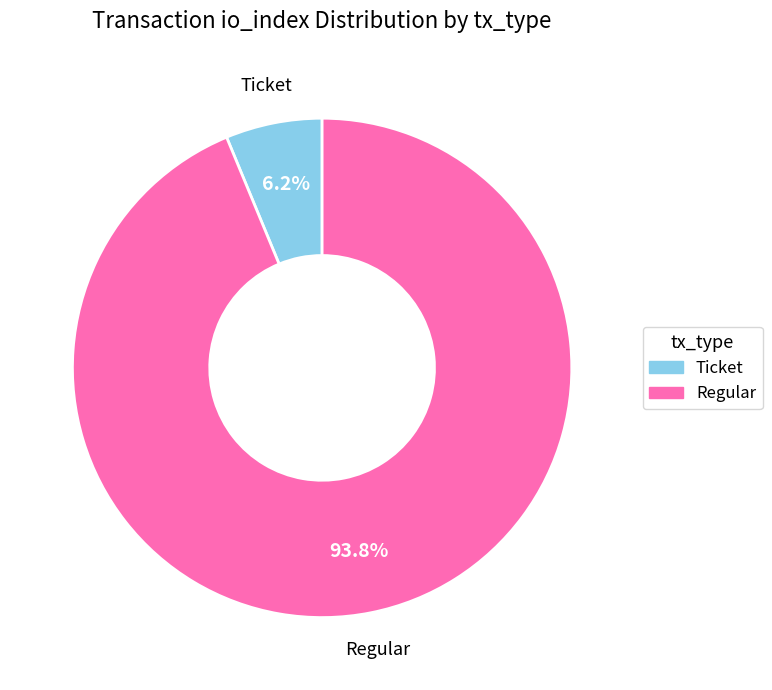

Is there any slice that represents more than half of the pie?

Yes